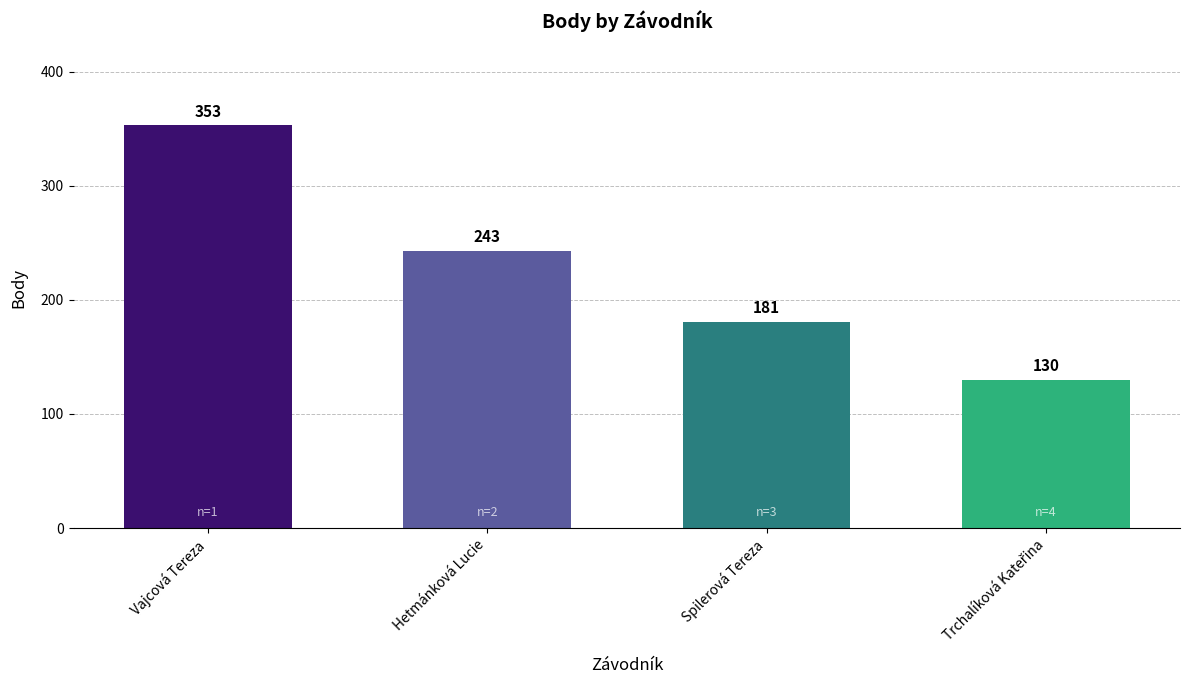

What is the change in value from Hetmánková Lucie to Spilerová Tereza?

-62